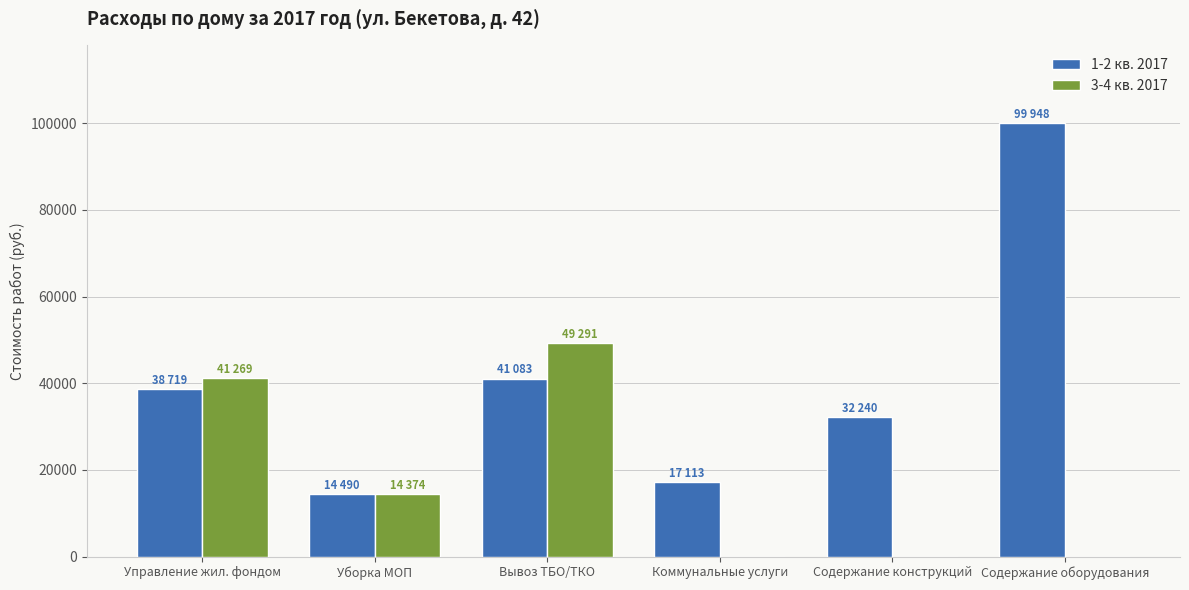

Between Содержание конструкций and Содержание оборудования, which series saw the biggest shift?

1-2 кв. 2017